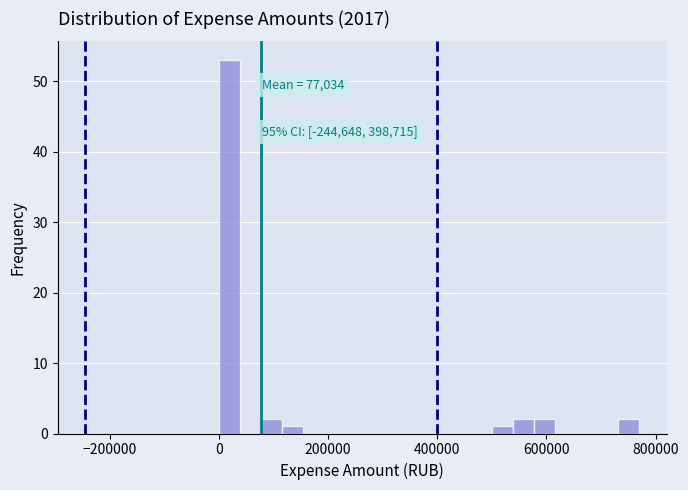

Around what value on the x-axis is the tallest bar? Give the approximate position of its centre, as read against the axis.

20000